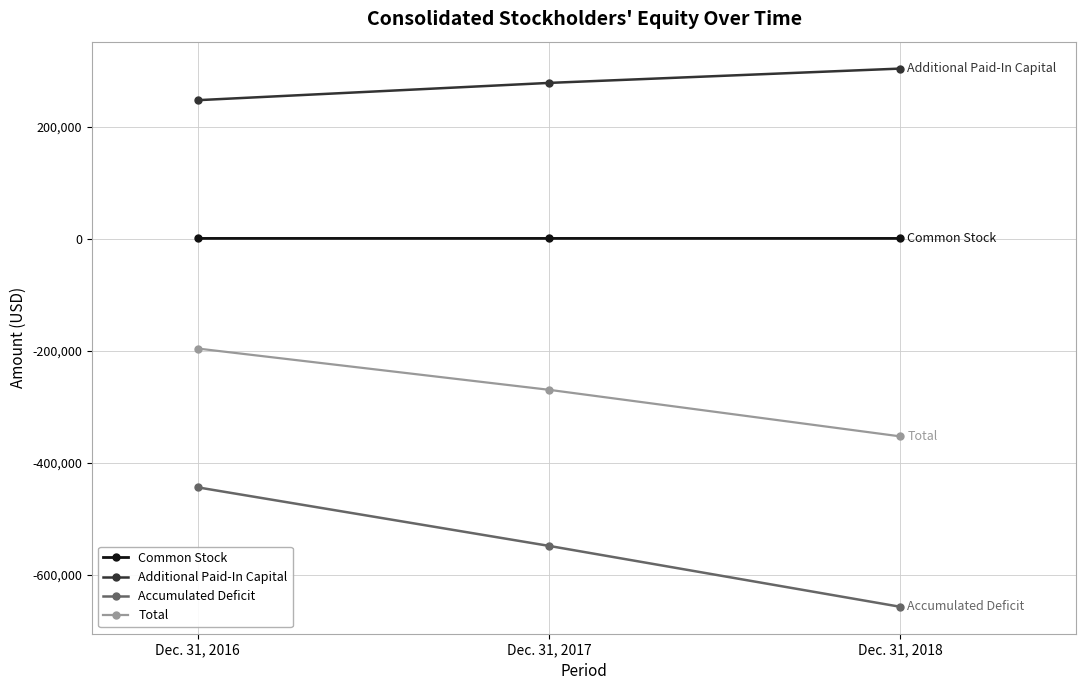

How many lines are shown in the chart?

4